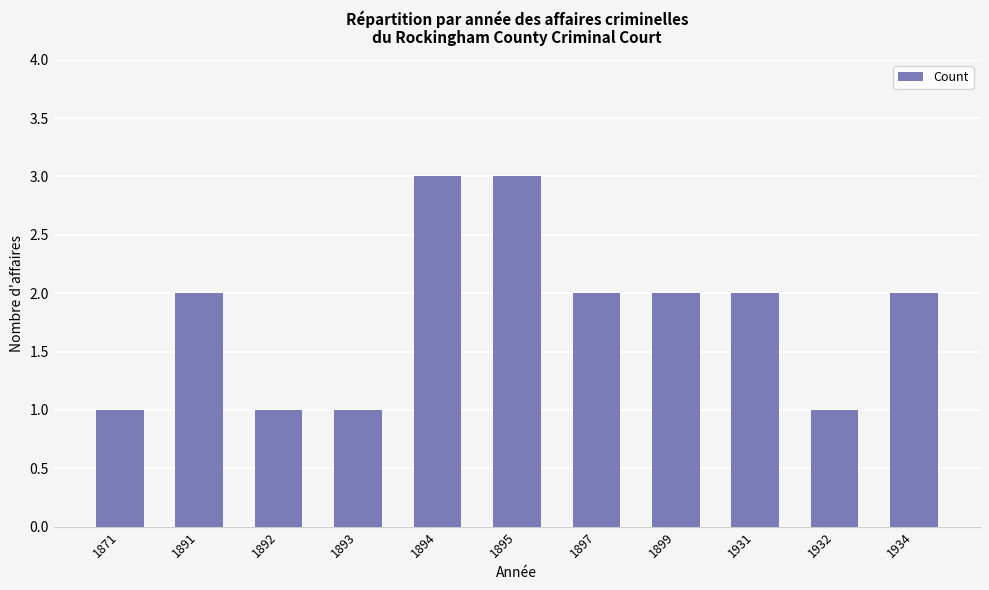

Approximately how many times larger is the value at 1894 compared to 1871?

3.0